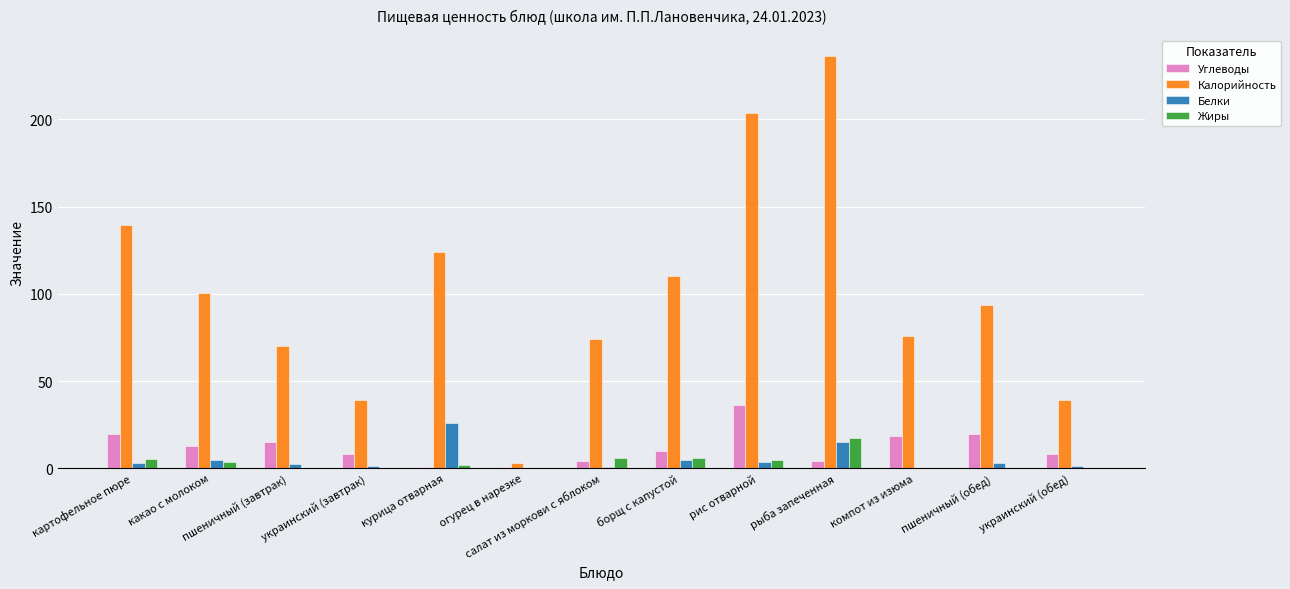

Is the value of Калорийность at украинский (обед) greater than the value of Углеводы at украинский (обед)?

Yes